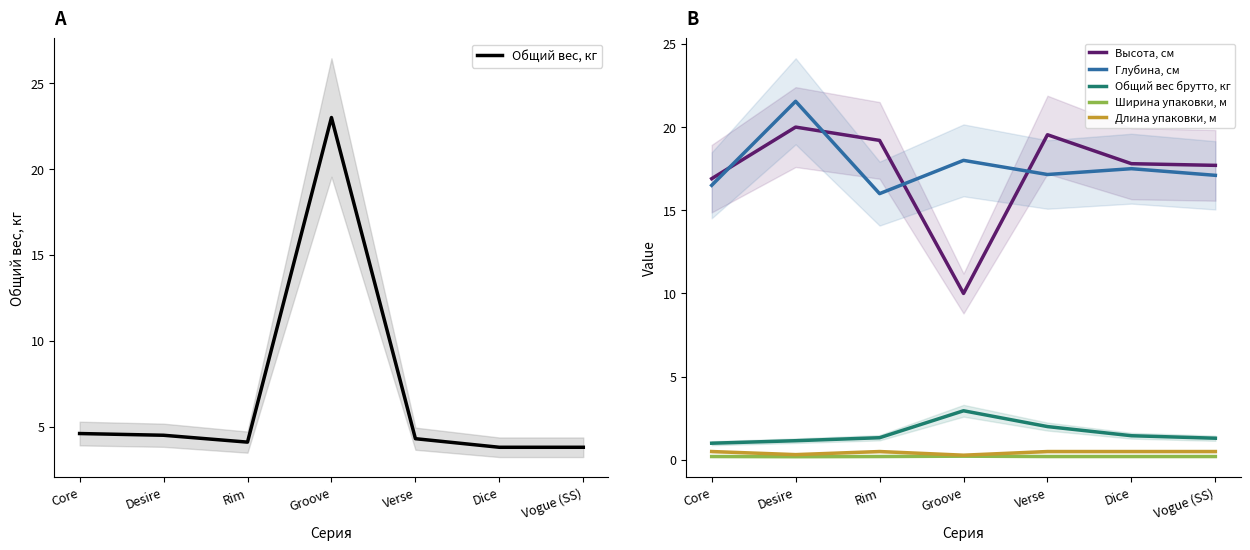

What position from the left is Groove?

4